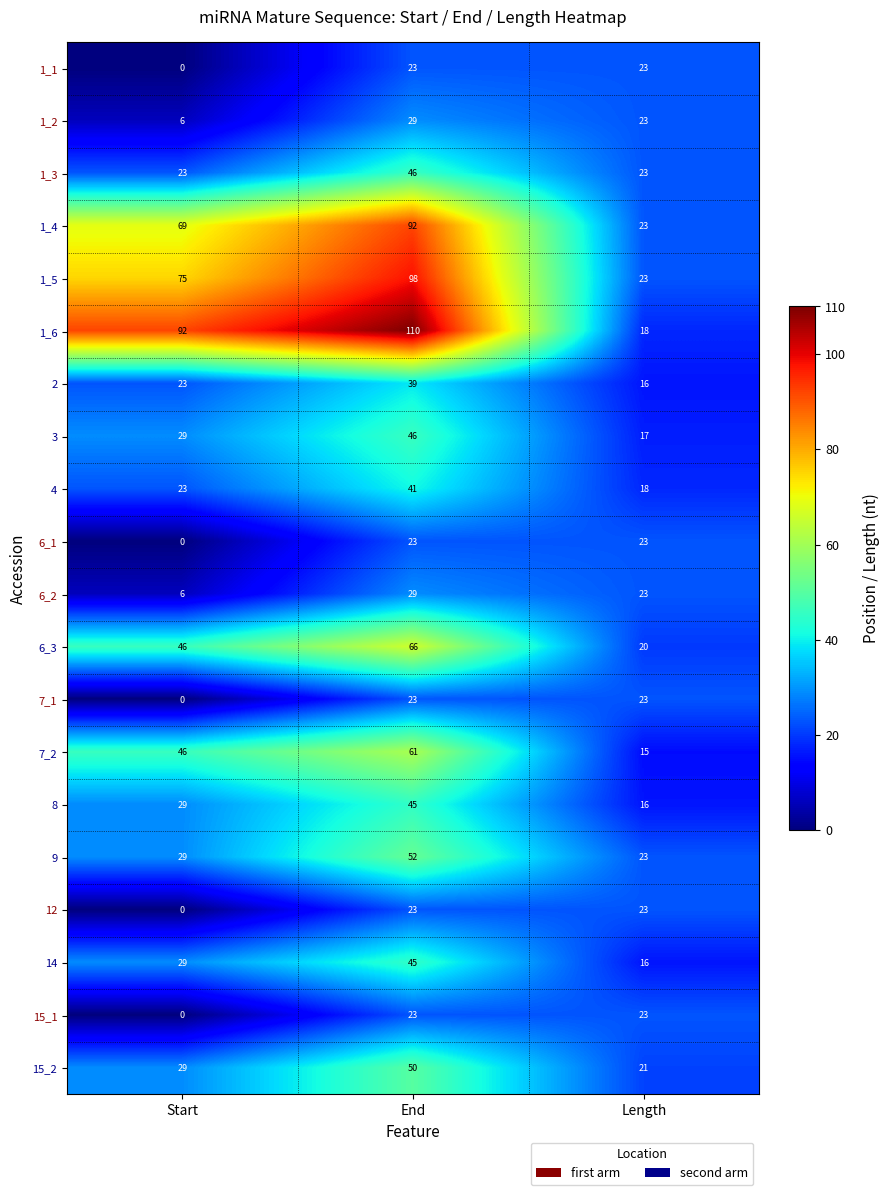

List the labels in order of 14 value, largest first.

End, Start, Length